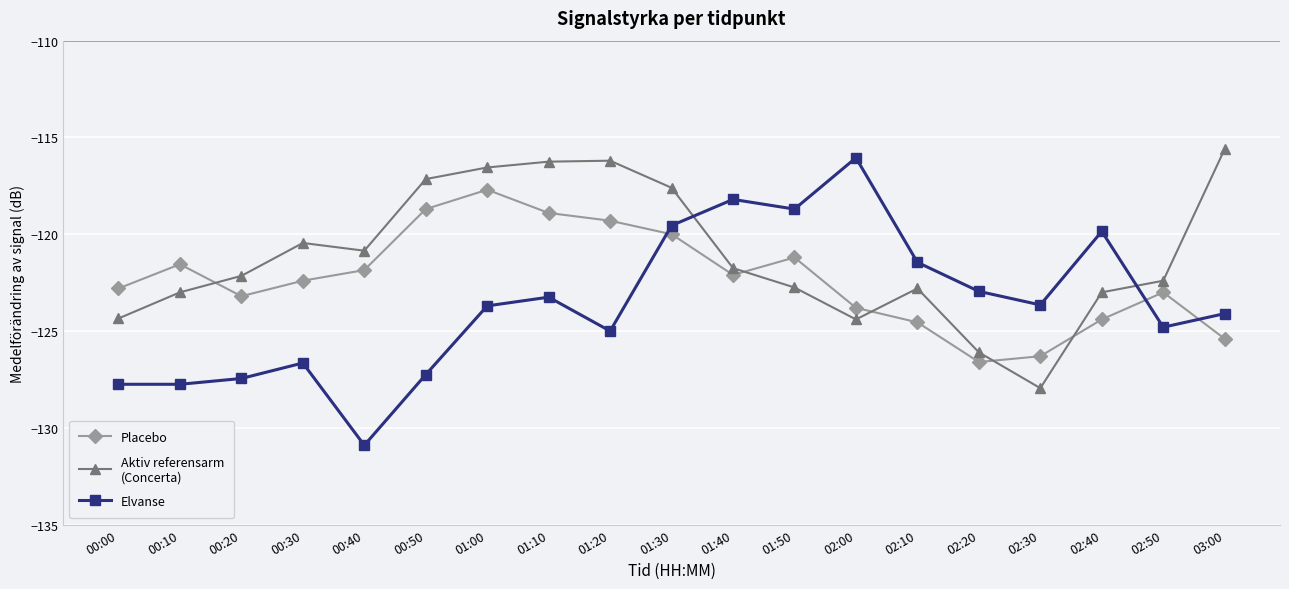

What is the difference between the highest and lowest values at 02:50?

2.4